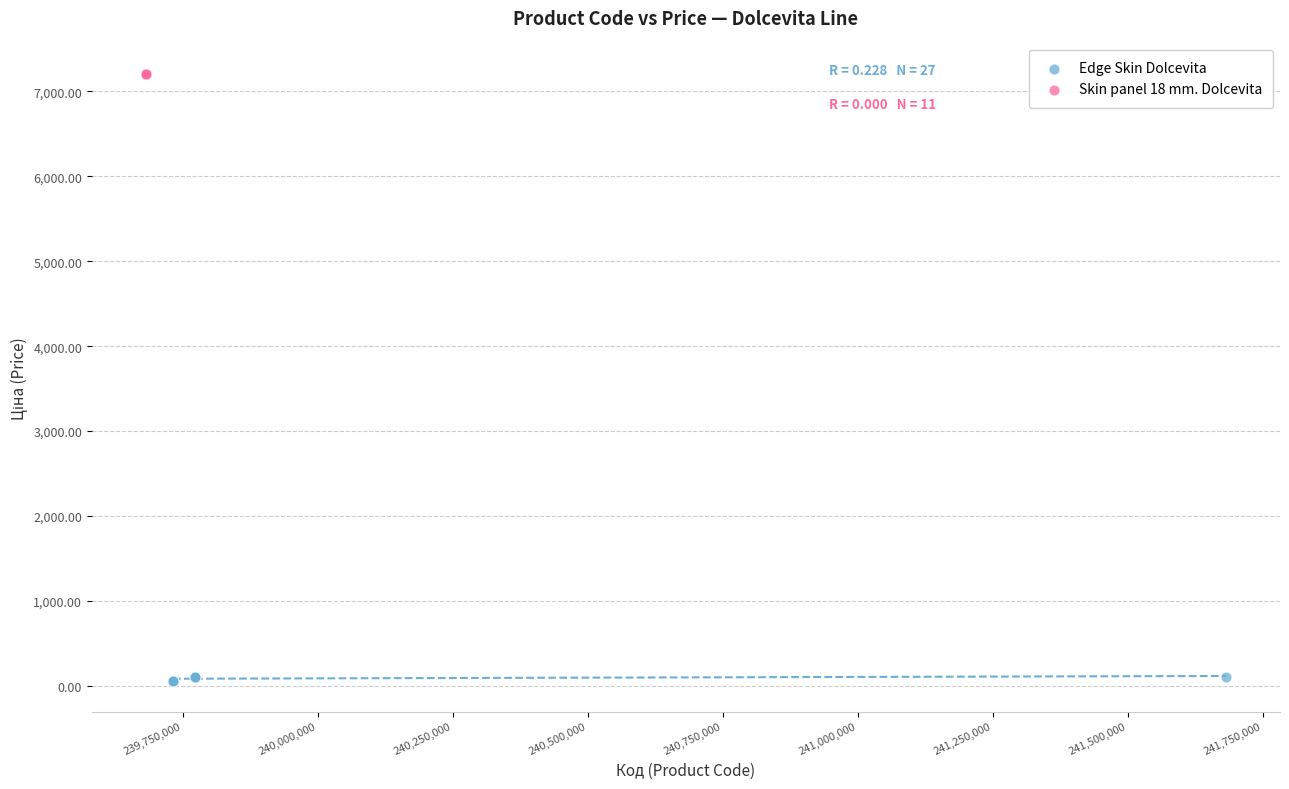

Which series reaches the maximum Y coordinate?

Skin panel 18 mm. Dolcevita